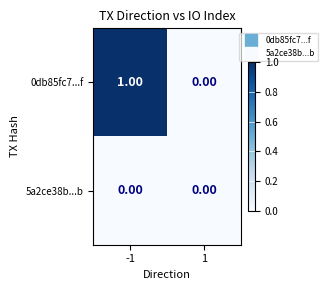

Which series changed the most between -1 and 1?

0db85fc7...f